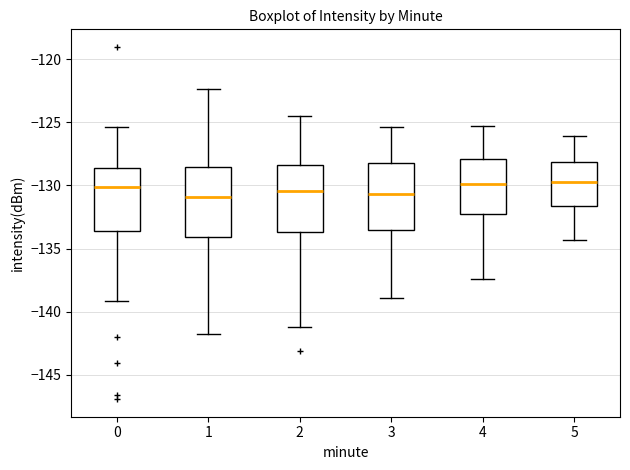

Reading left to right, transcribe this box plot: for each box, give where its median line is, the range the box spans, and where its two whiskers end, as read against the y-axis. The values are not printed on the chart, so give them approximately, as read against the axis.

0: median -130.0, box -133.5 to -128.5, whiskers -139.0 to -125.5
1: median -131.0, box -134.0 to -128.5, whiskers -141.5 to -122.5
2: median -130.5, box -133.5 to -128.5, whiskers -141.0 to -124.5
3: median -130.5, box -133.5 to -128.0, whiskers -139.0 to -125.5
4: median -130.0, box -132.5 to -128.0, whiskers -137.5 to -125.5
5: median -129.5, box -131.5 to -128.0, whiskers -134.5 to -126.0